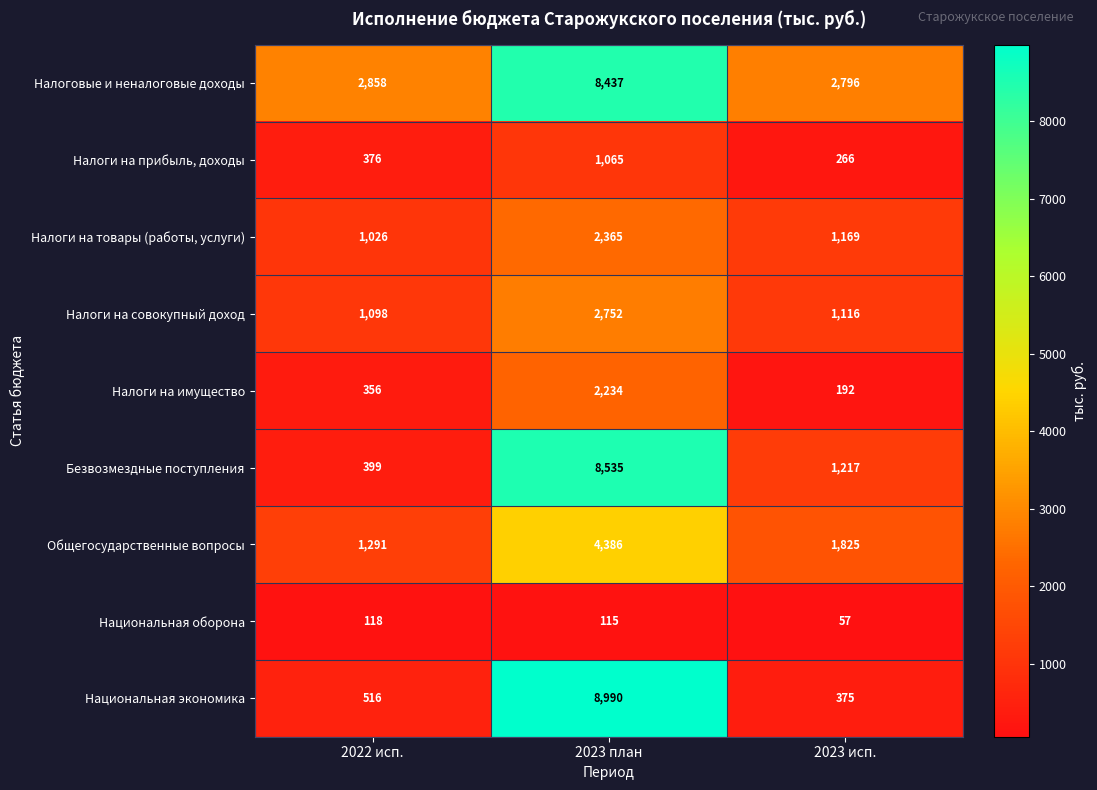

Reading right to left, list all the values displayed in this chart.

Налоговые и неналоговые доходы: 2023 исп.=2796	2023 план=8437	2022 исп.=2858
Налоги на прибыль, доходы: 2023 исп.=266	2023 план=1065	2022 исп.=376
Налоги на товары (работы, услуги): 2023 исп.=1169	2023 план=2365	2022 исп.=1026
Налоги на совокупный доход: 2023 исп.=1116	2023 план=2752	2022 исп.=1098
Налоги на имущество: 2023 исп.=192	2023 план=2234	2022 исп.=356
Безвозмездные поступления: 2023 исп.=1217	2023 план=8535	2022 исп.=399
Общегосударственные вопросы: 2023 исп.=1825	2023 план=4386	2022 исп.=1291
Национальная оборона: 2023 исп.=57	2023 план=115	2022 исп.=118
Национальная экономика: 2023 исп.=375	2023 план=8990	2022 исп.=516